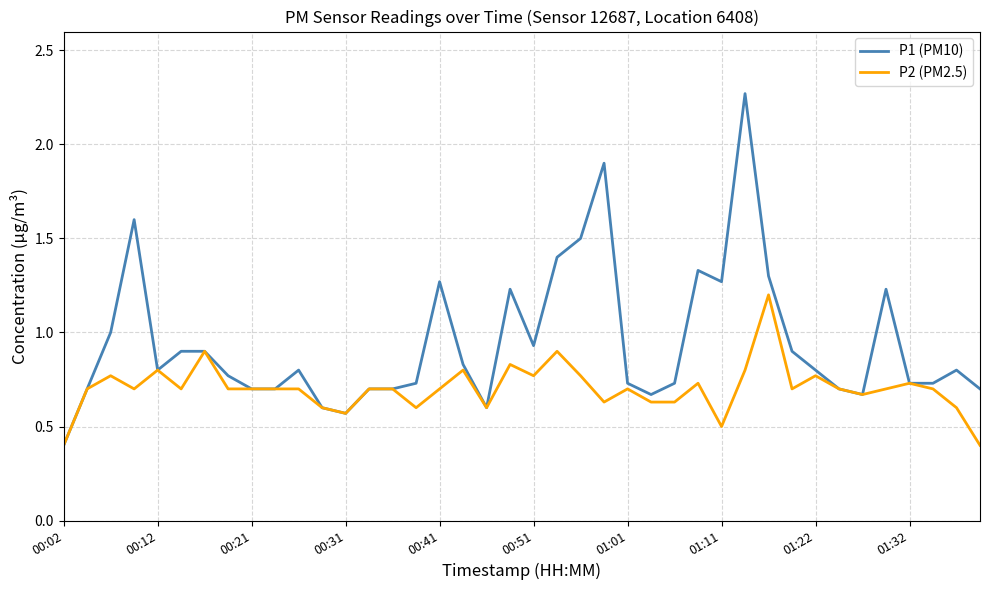

List the series in order of their overall mean, highest first.

P1 (PM10), P2 (PM2.5)